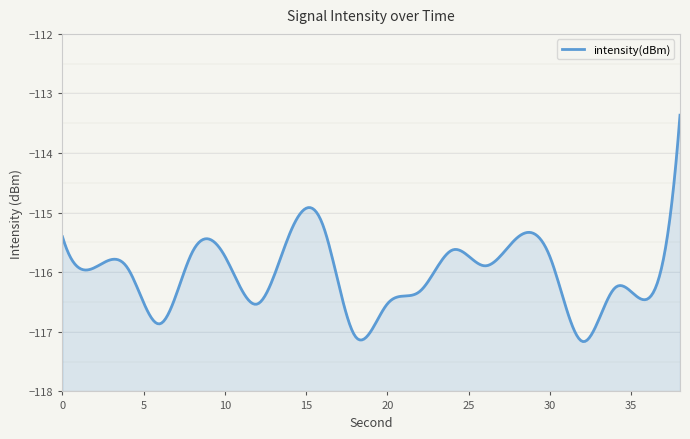

Between 20 and 34, which is larger?

34